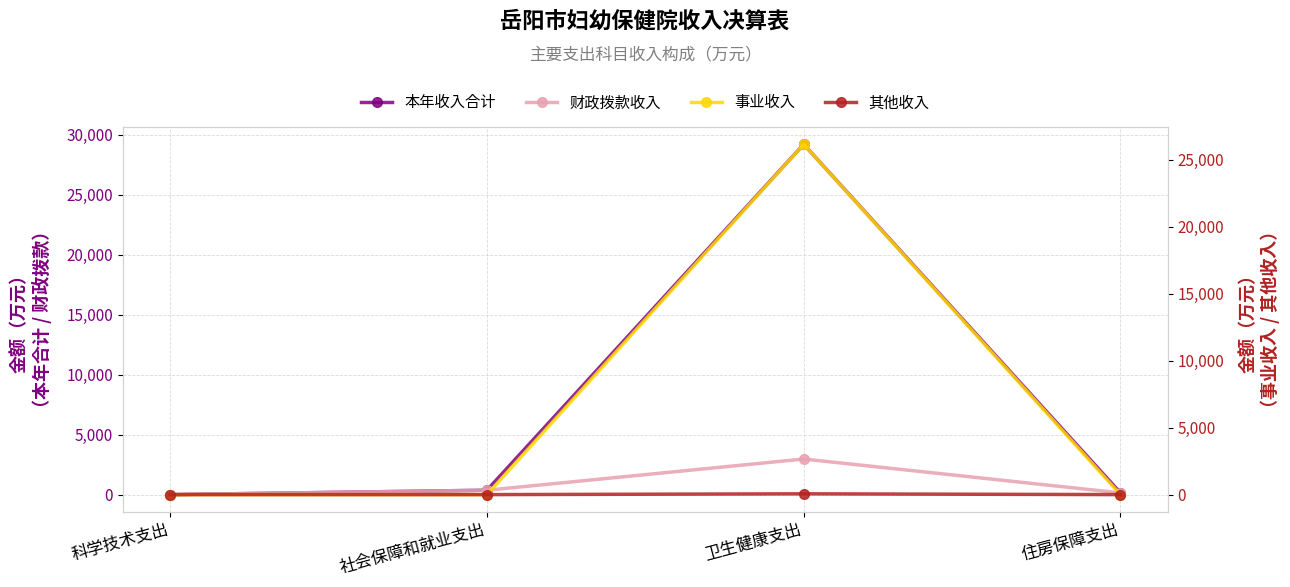

What position from the left is 卫生健康支出?

3